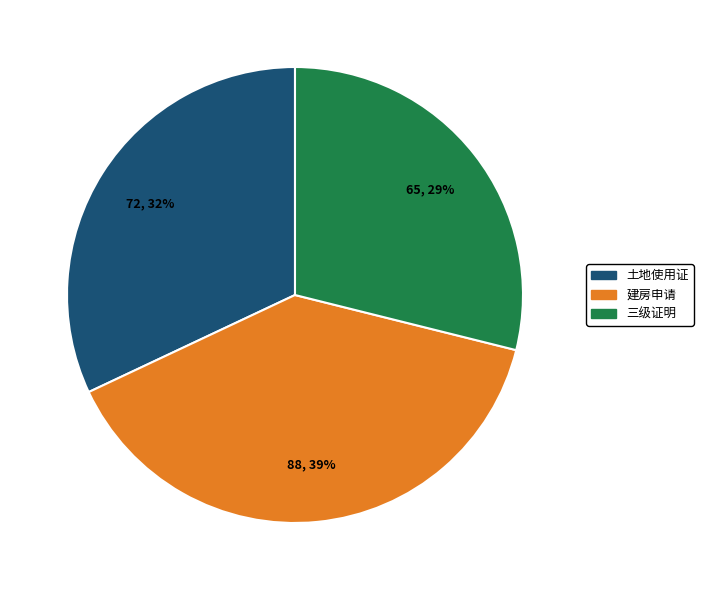

To the nearest percent, what portion does 三级证明 represent?

29%